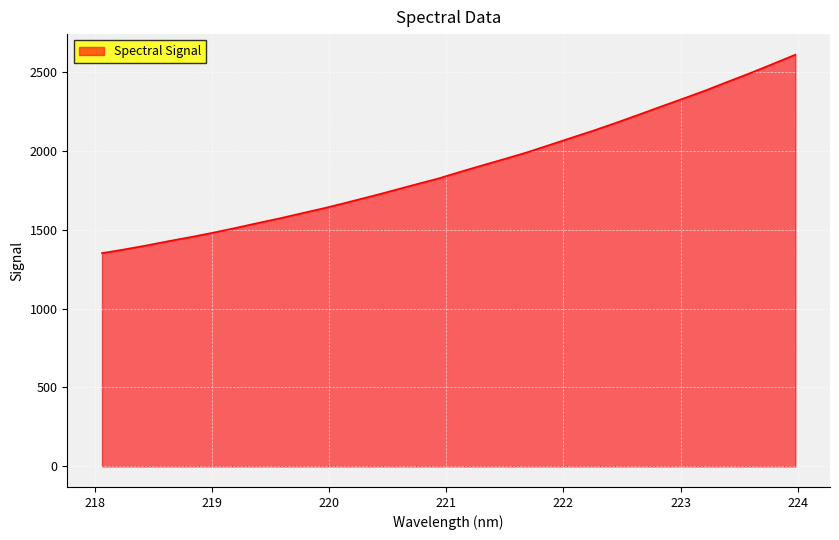

What is the difference between the second highest and minimum values?

1198.9